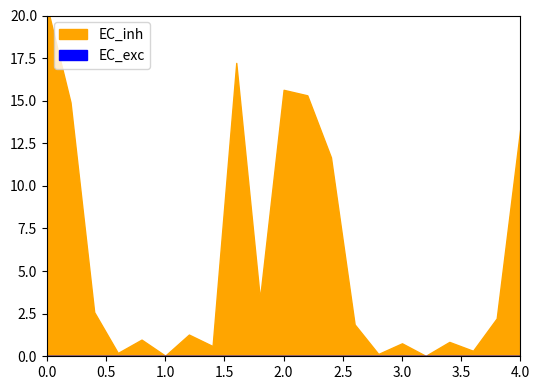

How many lines are shown in the chart?

2